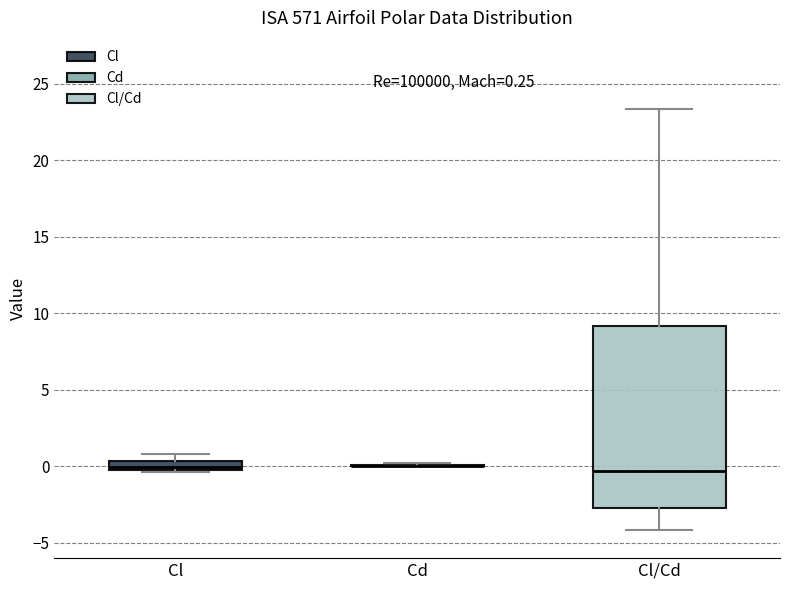

Which box is the tallest, from its lower edge to its upper edge?

Cl/Cd